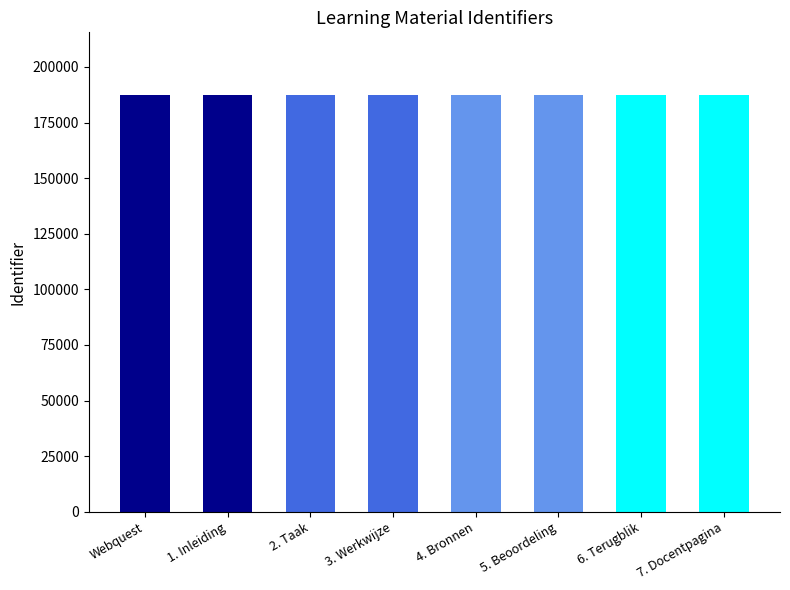

The chart shows a value of 88819 at 7. Docentpagina. True or false?

False